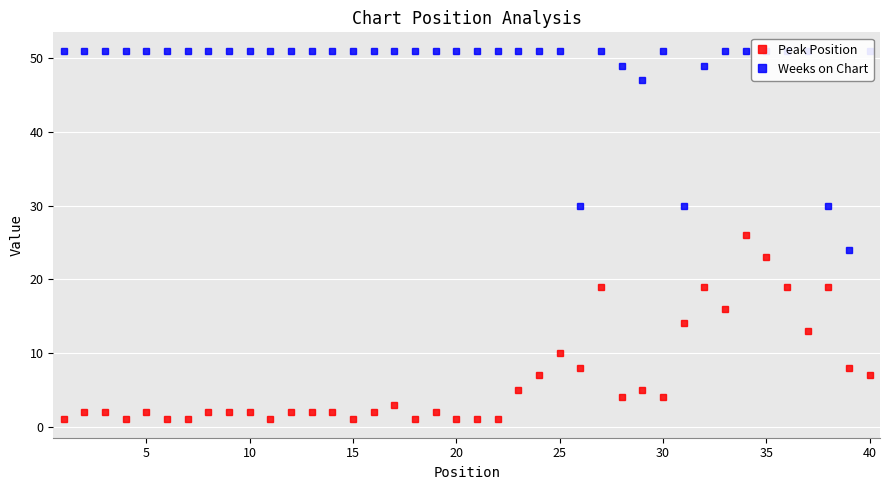

Which series has the largest total across all categories?

Weeks on Chart